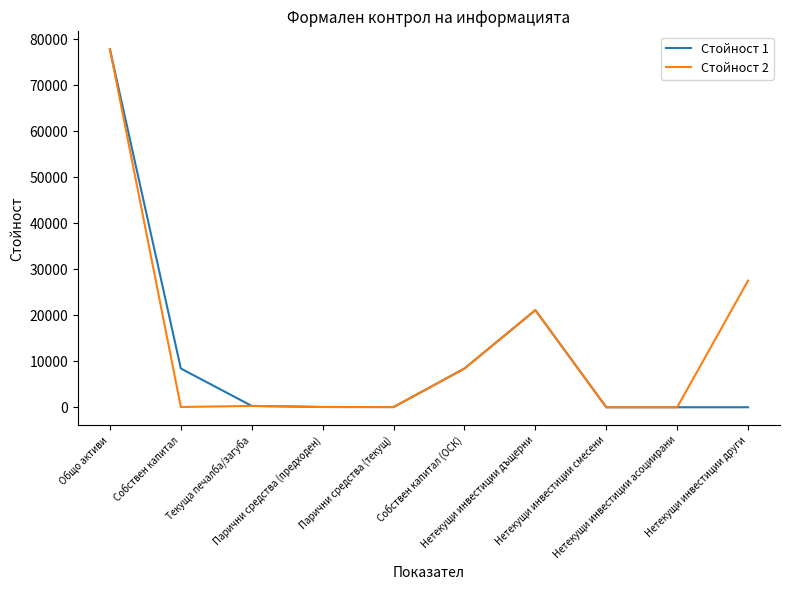

What is the greatest value displayed?

77880